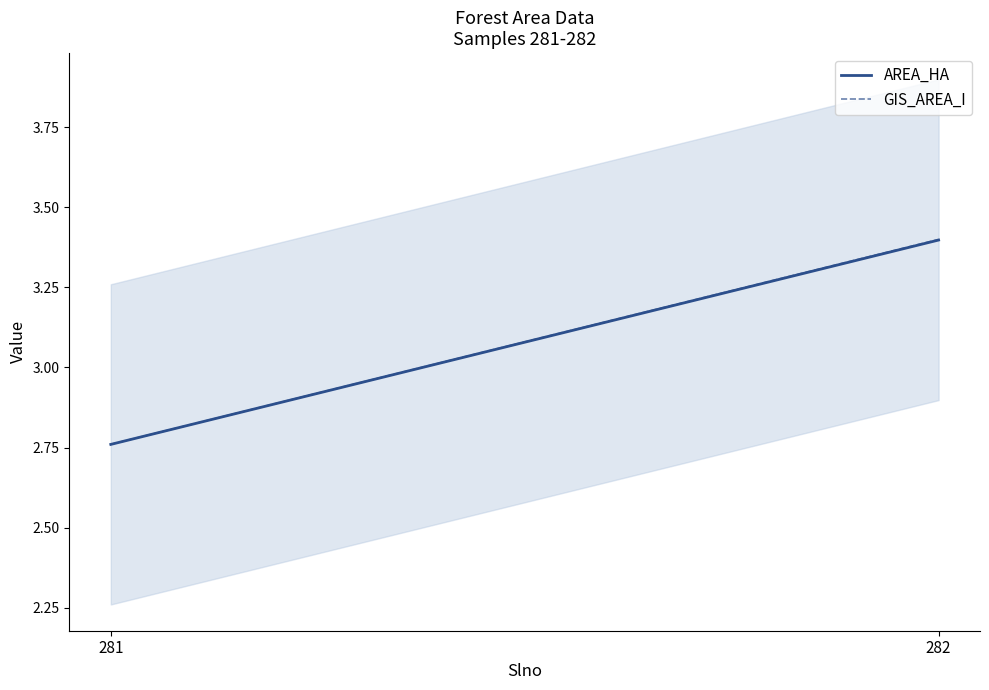

What is the minimum value for GIS_AREA_I?

2.8